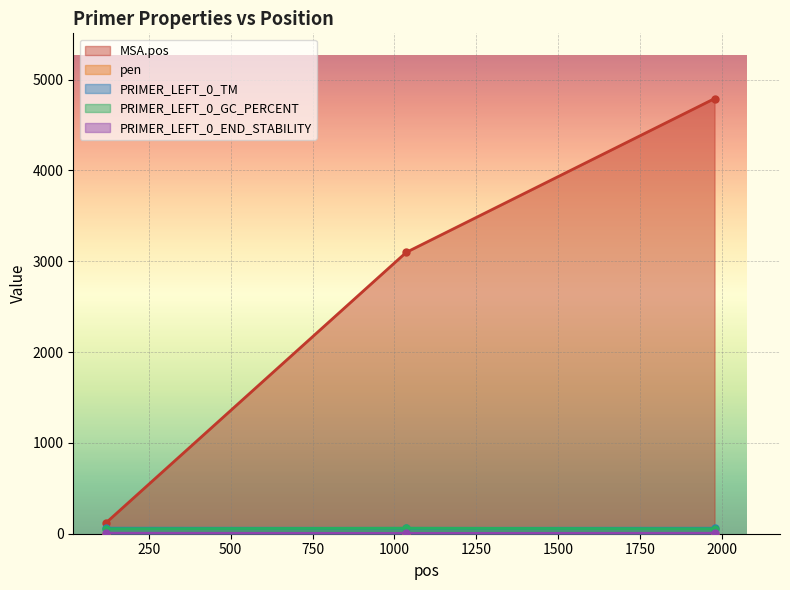

What is the spread (max minus min) of values at 1978?

4789.4